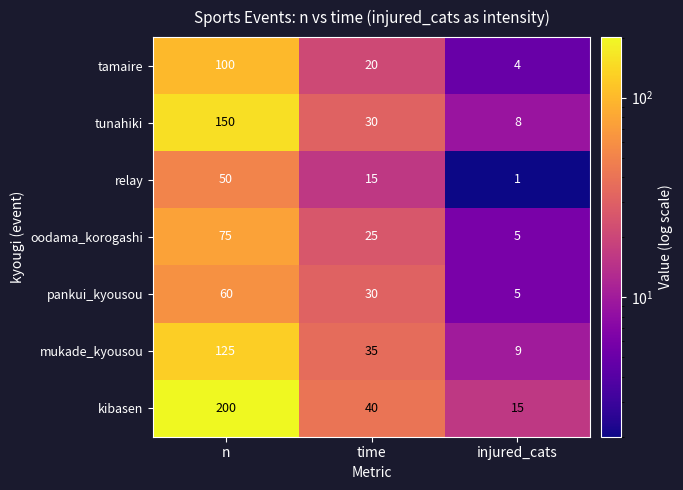

How many tunahiki values are between 8 and 150?

3